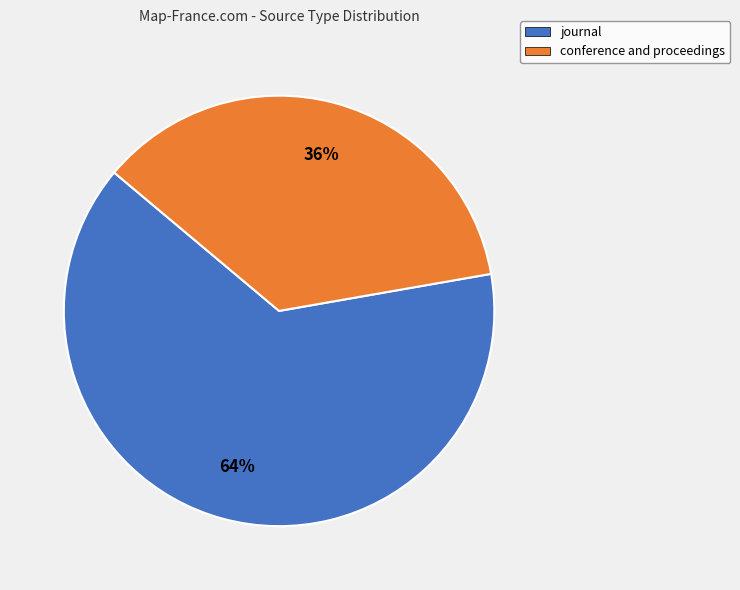

What is the largest slice in the pie chart?

journal